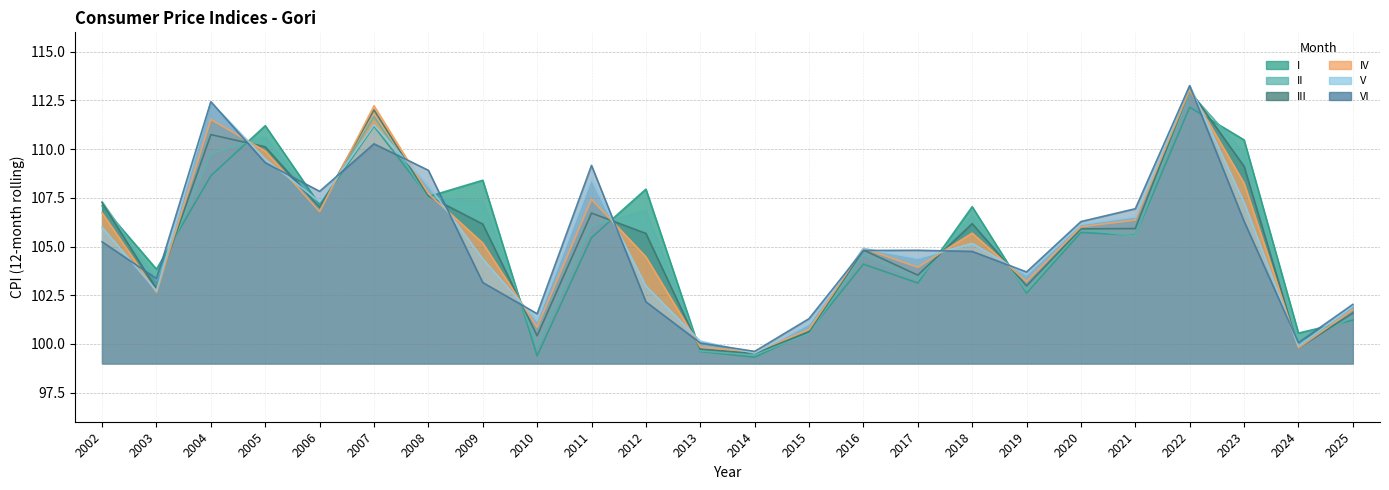

How many intersections are there between IV and I?

11